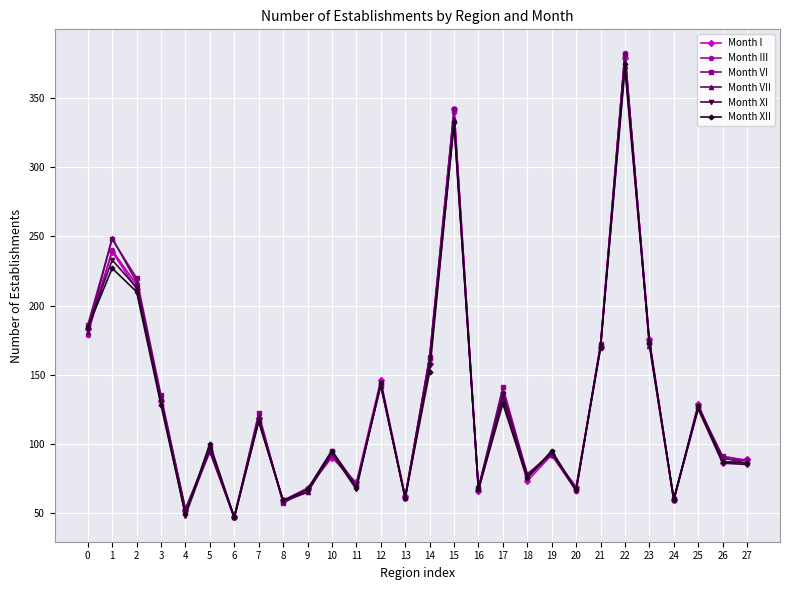

What is the value of the Month I point at the 9th from the left?

59